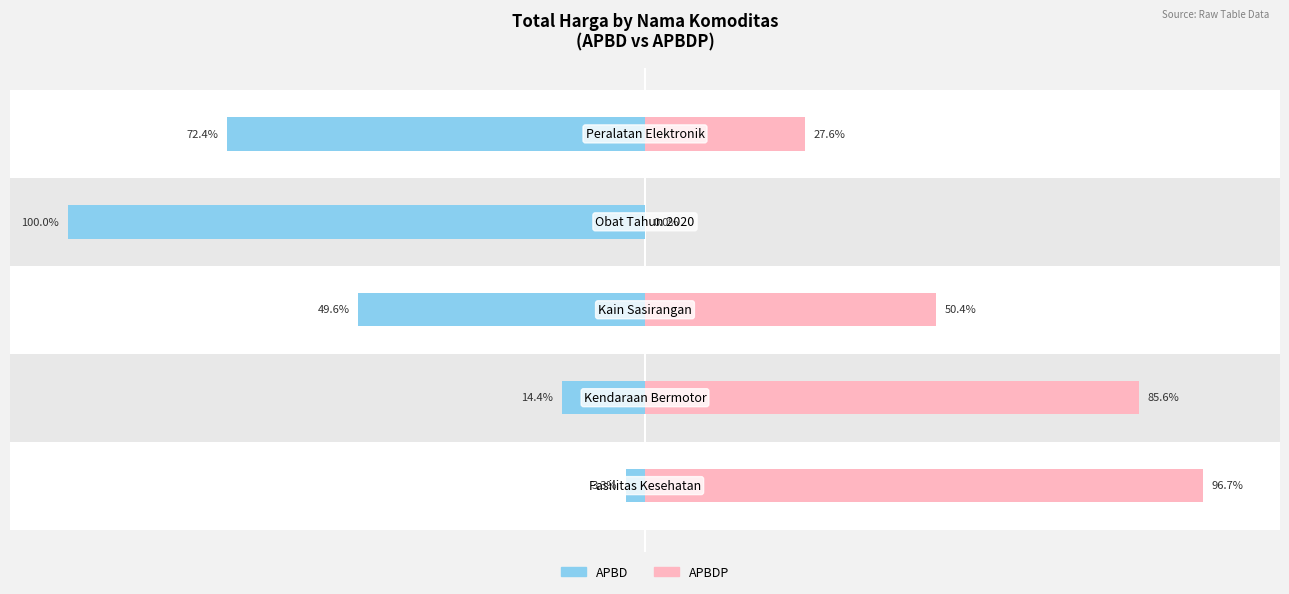

Reading right to left, list all the values displayed in this chart.

APBD: 4=-72.4	3=-100.0	2=-49.6	1=-14.4	0=-3.3
APBDP: 4=27.6	3=0.0	2=50.4	1=85.6	0=96.7